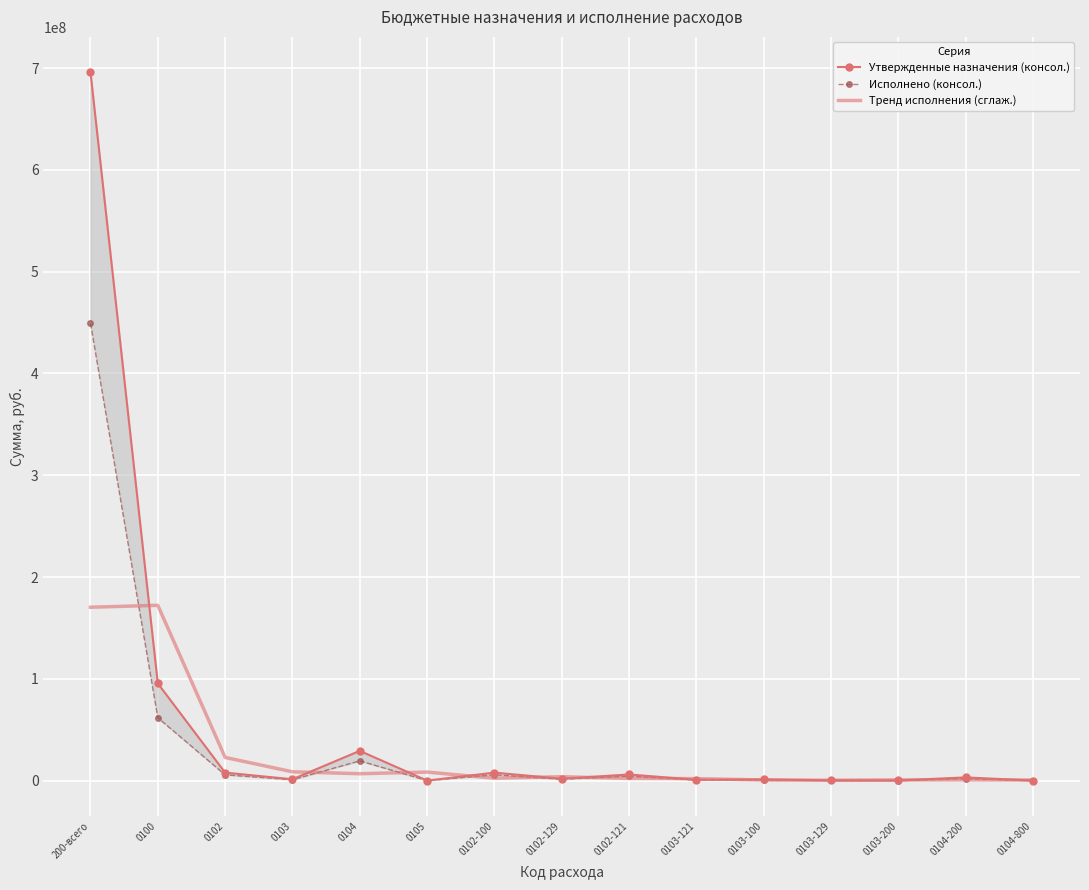

List the labels in order of Исполнено (консол.) value, smallest first.

0105, 0104-800, 0103-200, 0103-129, 0103-121, 0103-100, 0103, 0102-129, 0104-200, 0102-121, 0102, 0102-100, 0104, 0100, 200-всего